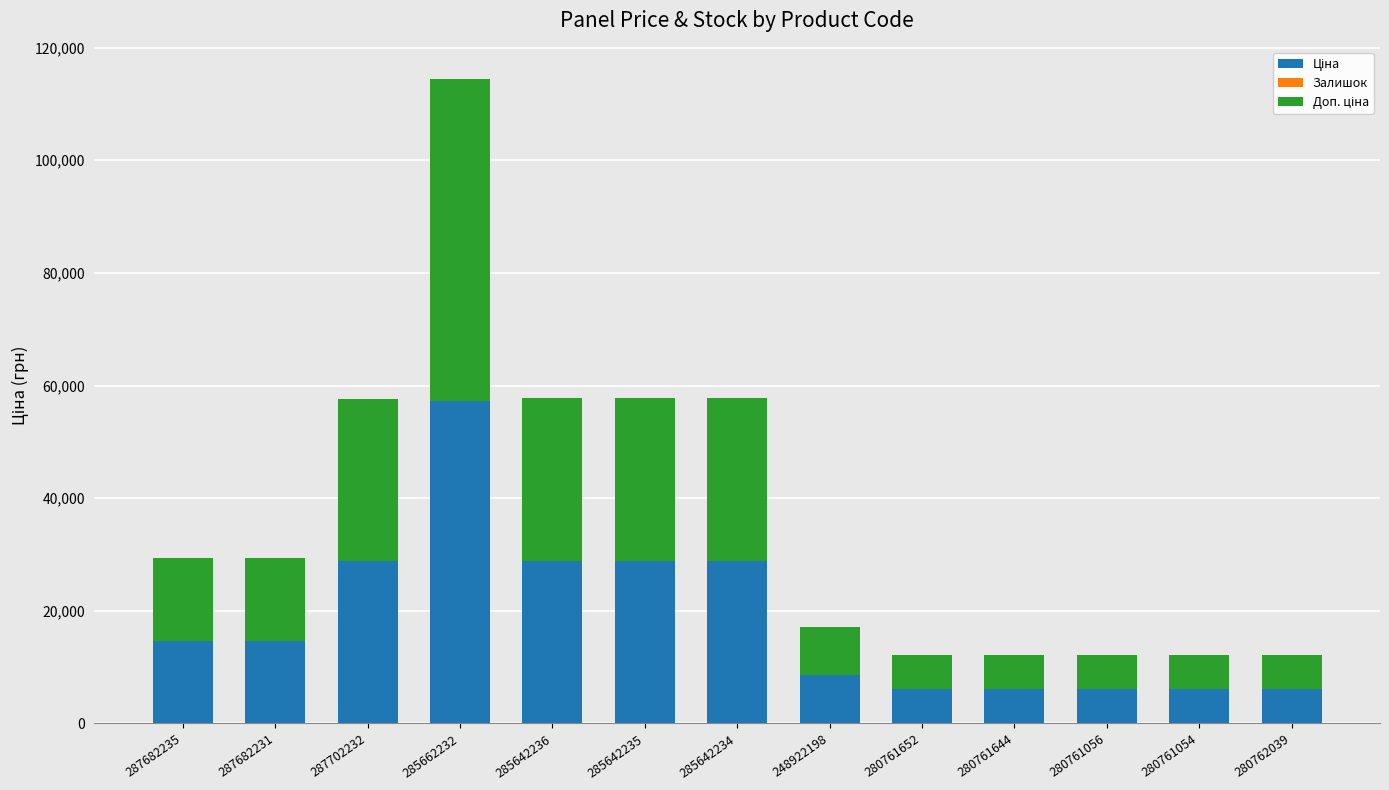

At which category is the sum across all series the highest?

285662232